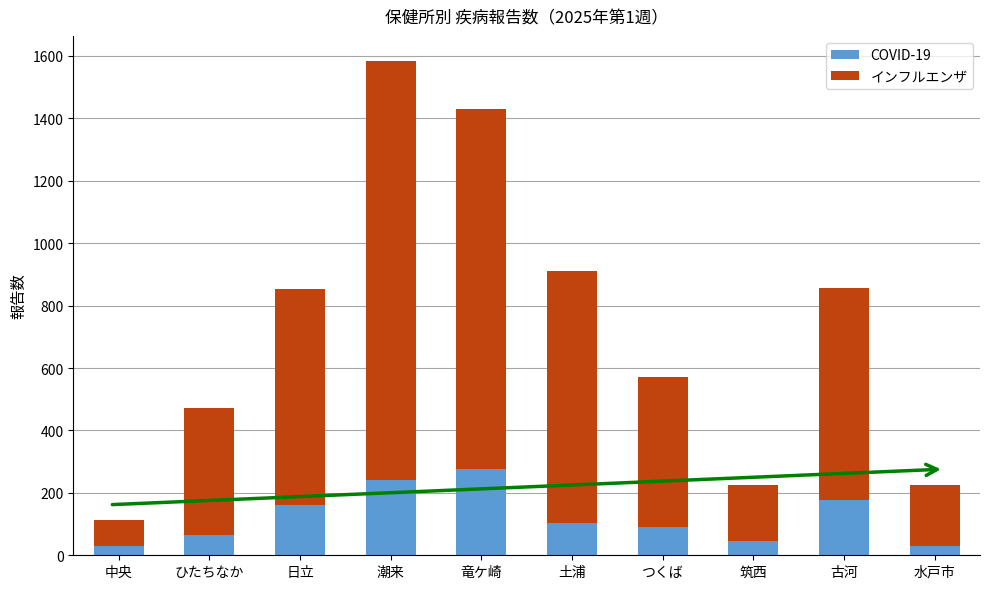

The value of COVID-19 at つくば is 91. True or false?

True